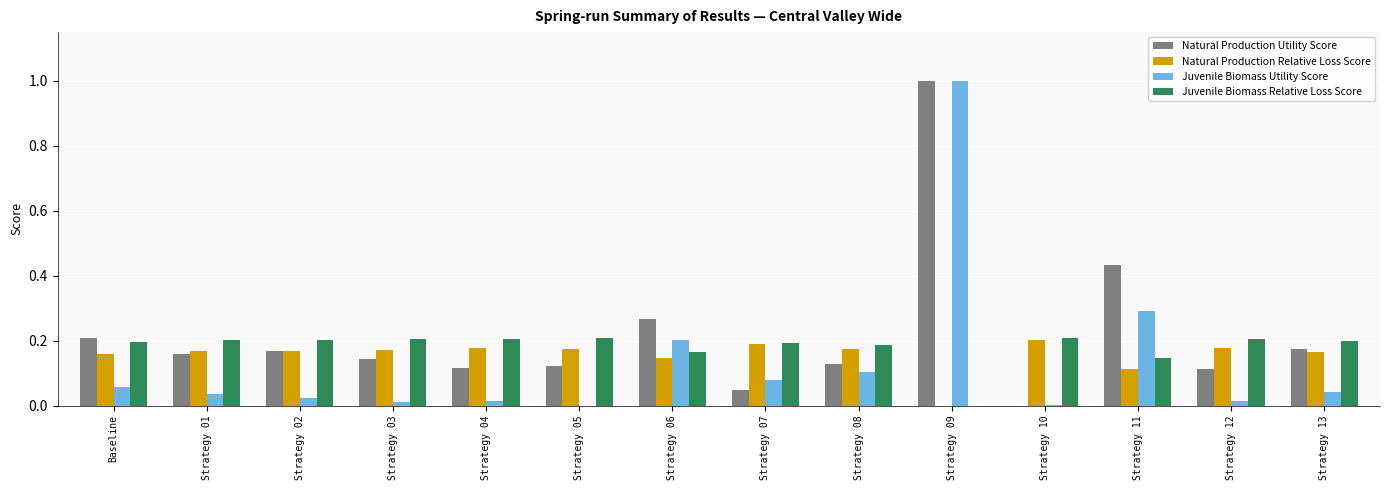

How many positive values does the Juvenile Biomass Relative Loss Score series have?

13